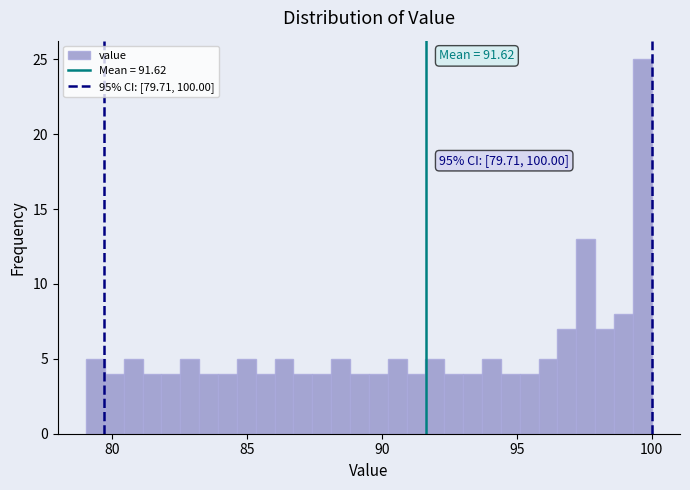

Around what value on the x-axis is the tallest bar? Give the approximate position of its centre, as read against the axis.

99.5